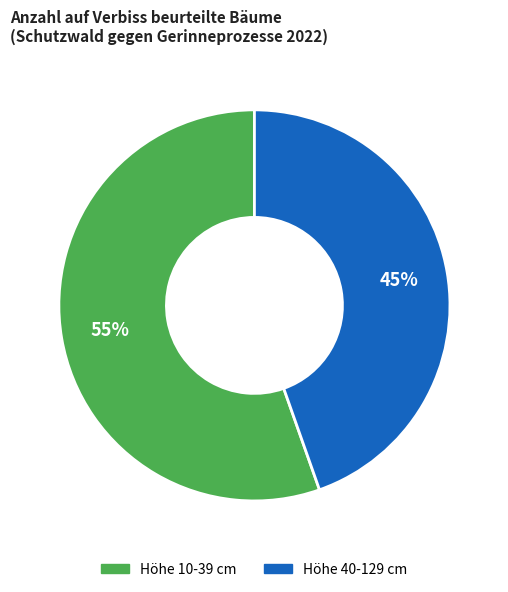

To the nearest percent, what is the average slice percentage?

50%